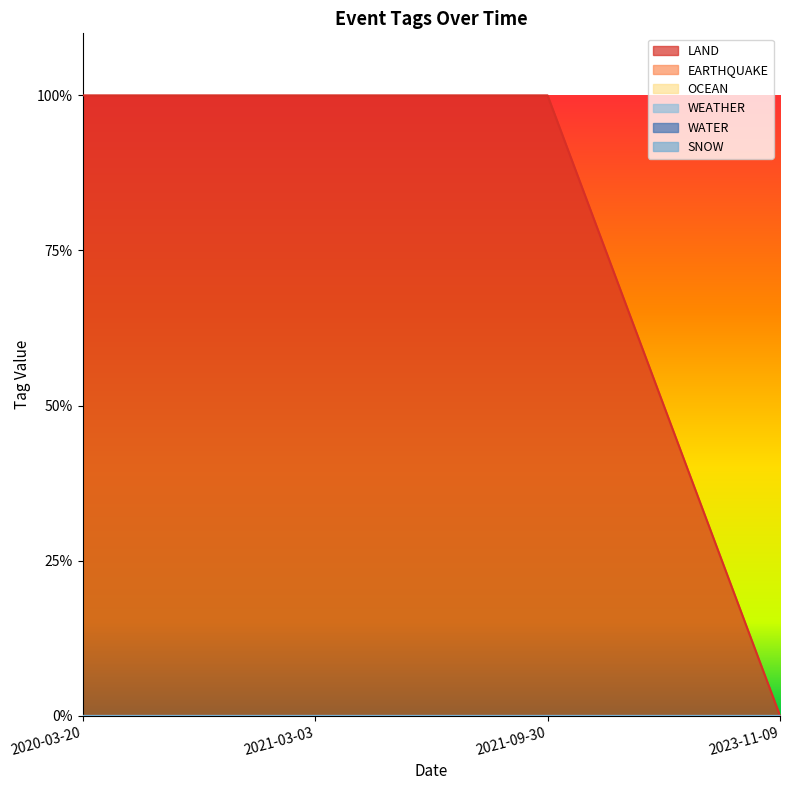

Count the number of categories in the chart.

4